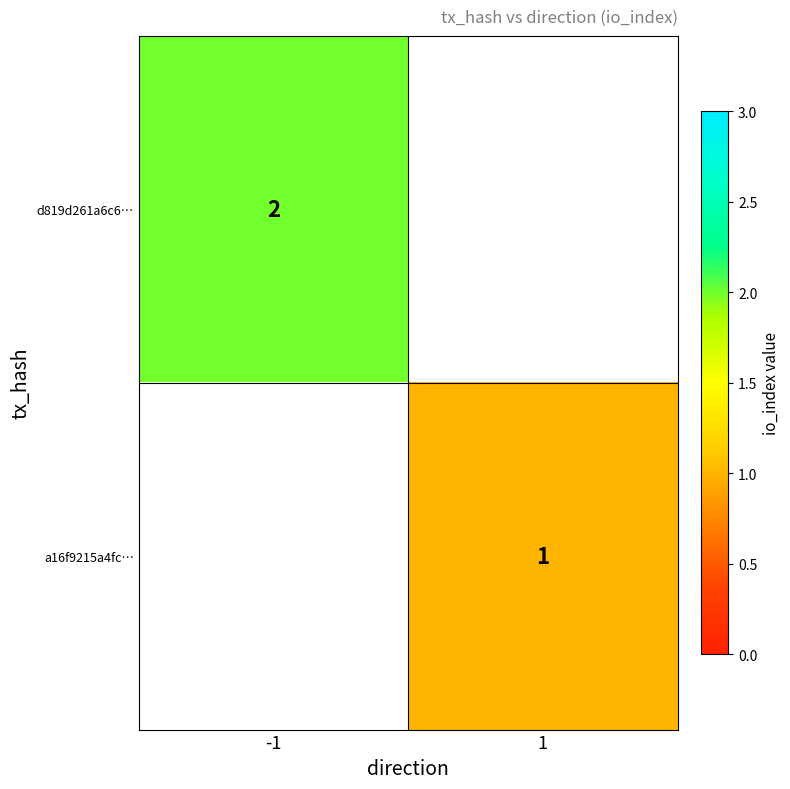

Which category has the highest value across all series?

-1